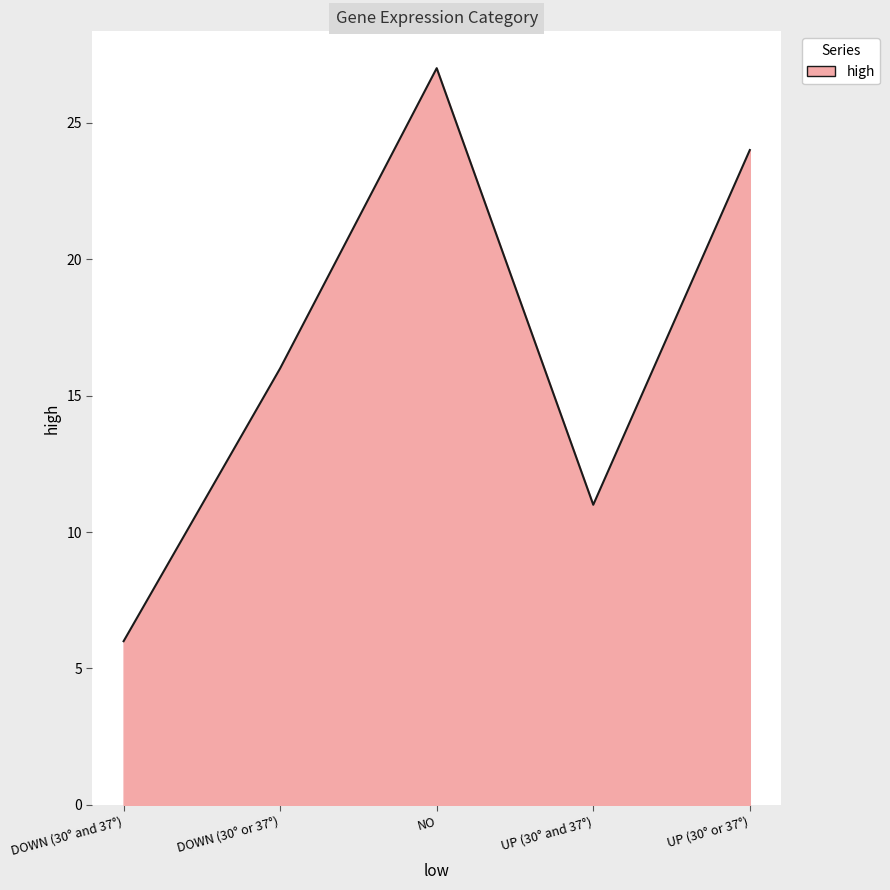

At which label is the value closest to 16?

DOWN (30° or 37°)